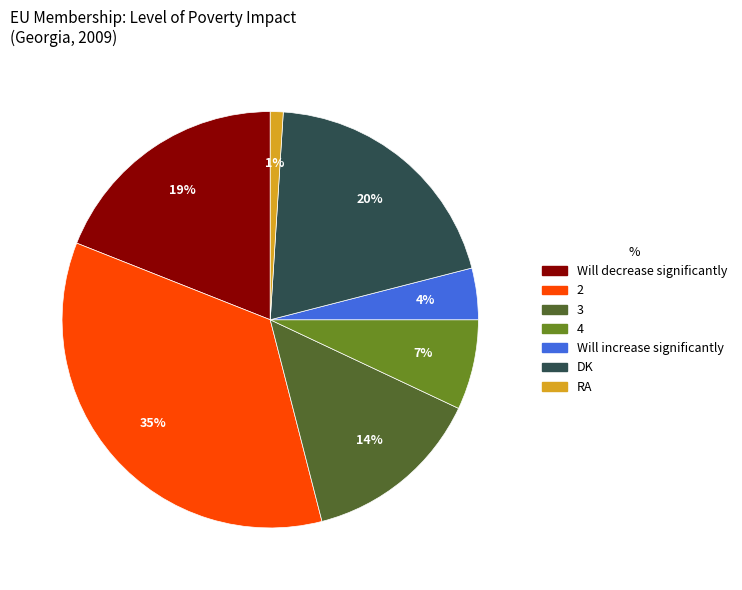

What percentage is the RA slice, to the nearest percent?

1%